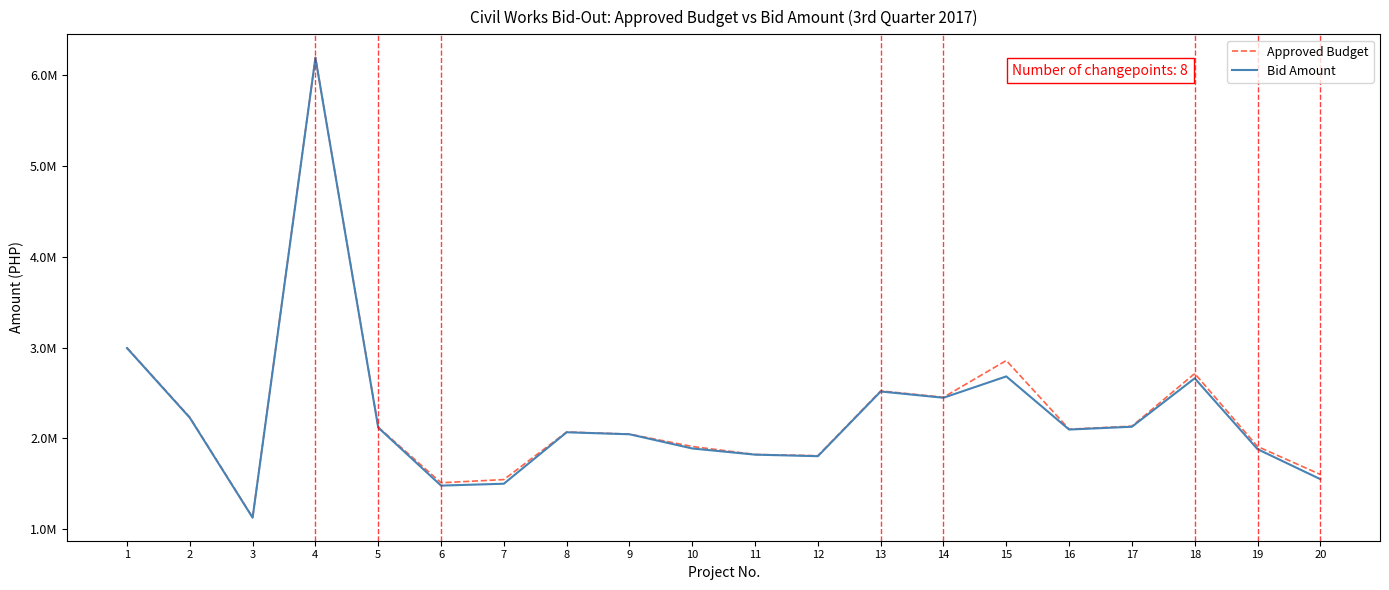

True or false: Approved Budget and Bid Amount cross at least once.

False